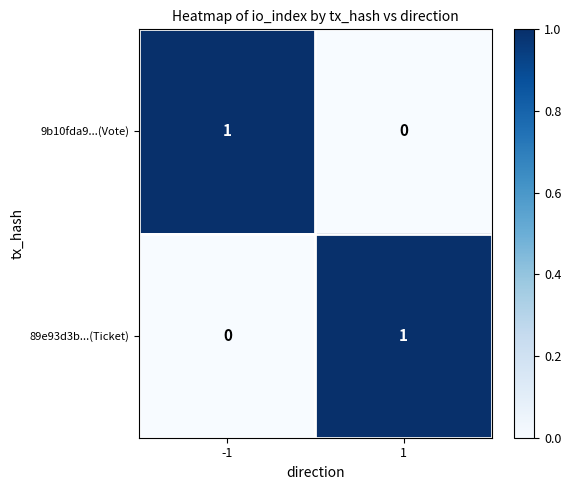

Rank the series at 1 from lowest to highest value.

9b10fda9...(Vote), 89e93d3b...(Ticket)